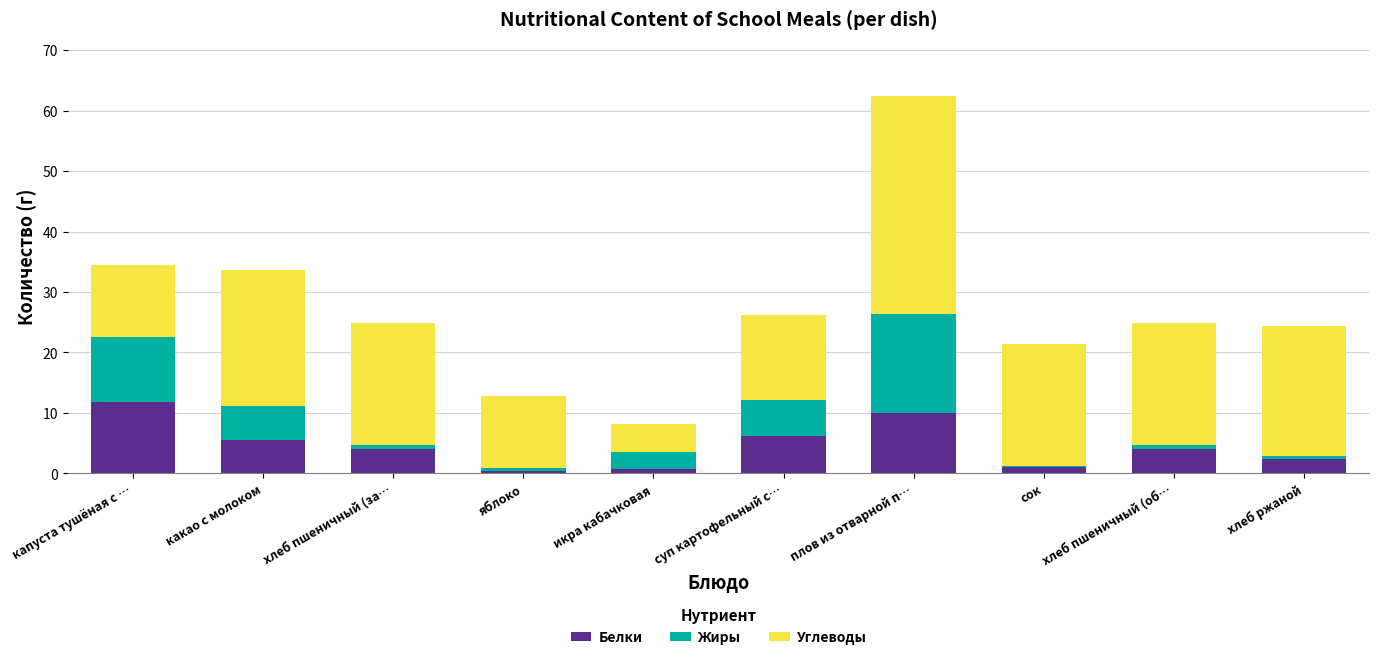

True or false: Белки has a value of 16.3 at плов из отварной п….

False